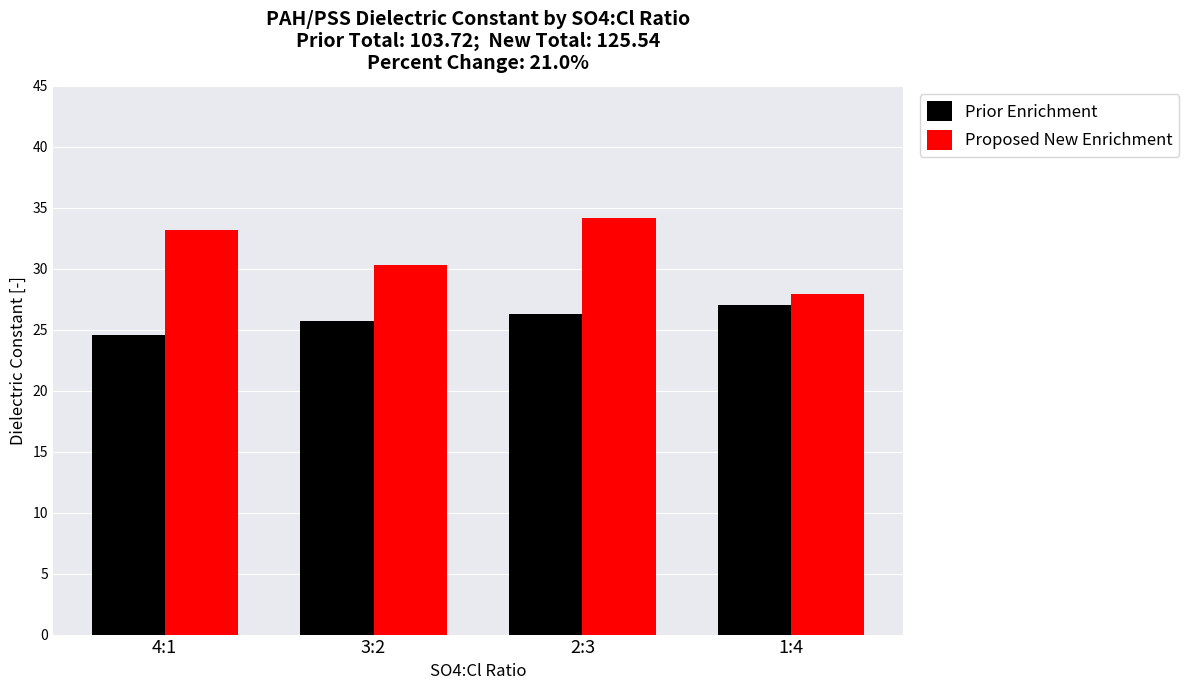

What is the smallest value displayed?

24.6